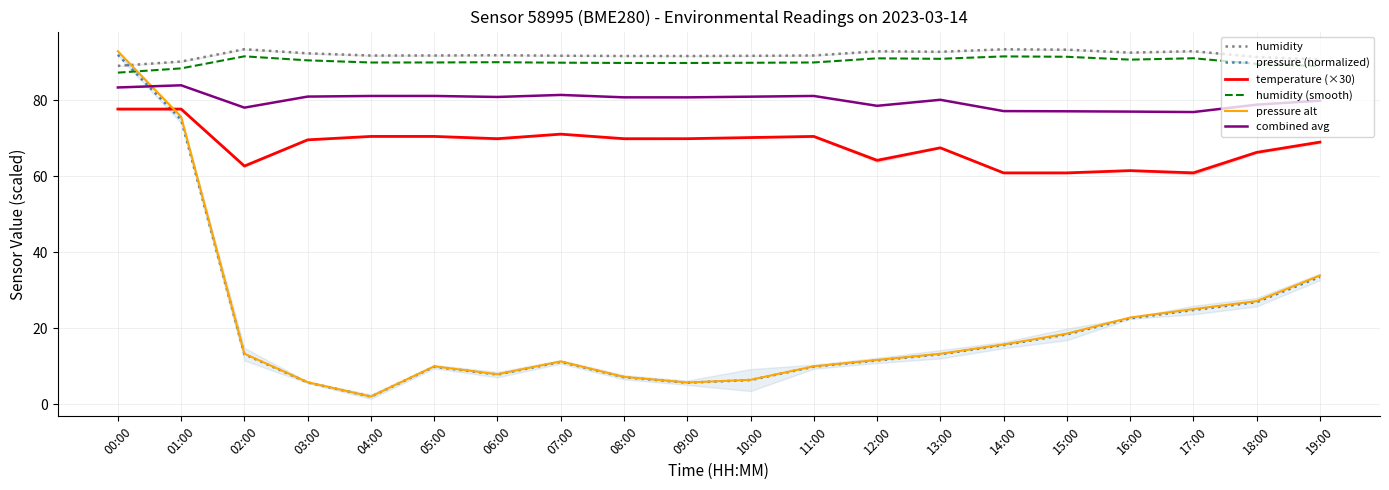

The temperature (×30) series shows 102.5 at 00:00. True or false?

False